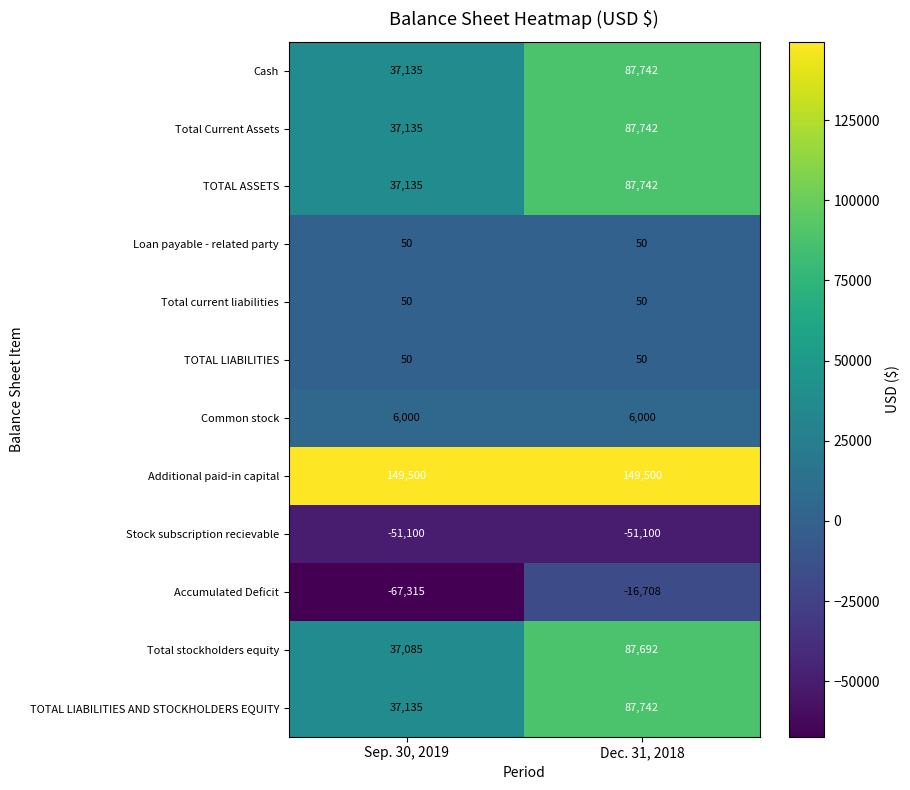

Is the value of Common stock at Sep. 30, 2019 greater than the value of Cash at Dec. 31, 2018?

No